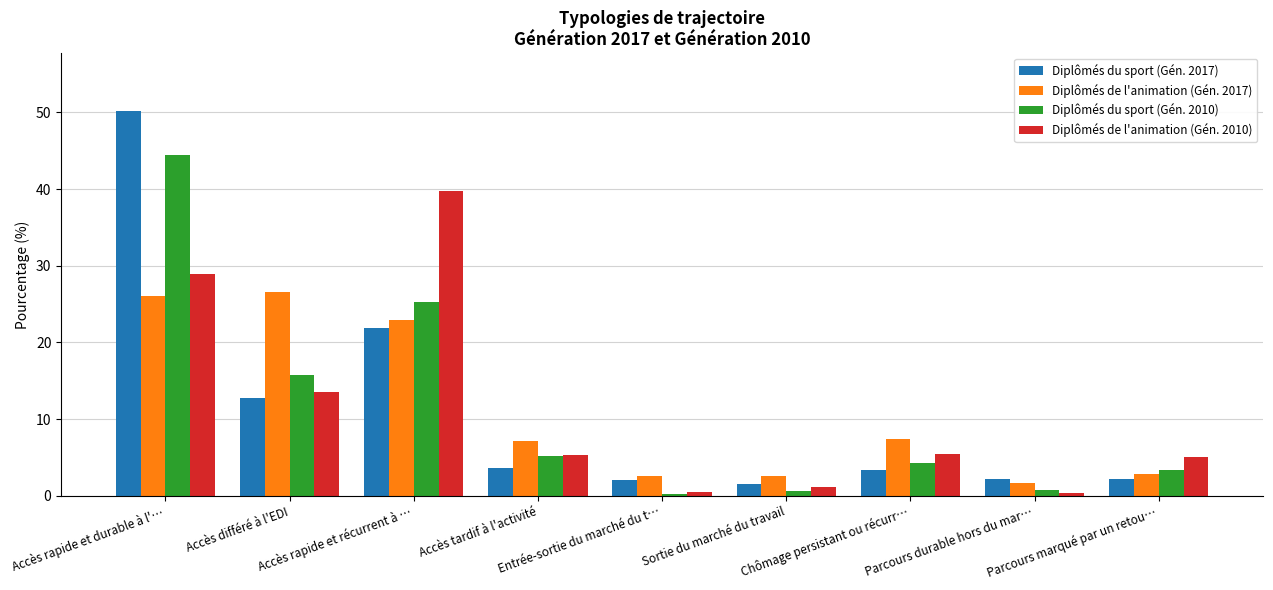

List the series in order of their peak value, highest first.

Diplômés du sport (Gén. 2017), Diplômés du sport (Gén. 2010), Diplômés de l'animation (Gén. 2010), Diplômés de l'animation (Gén. 2017)